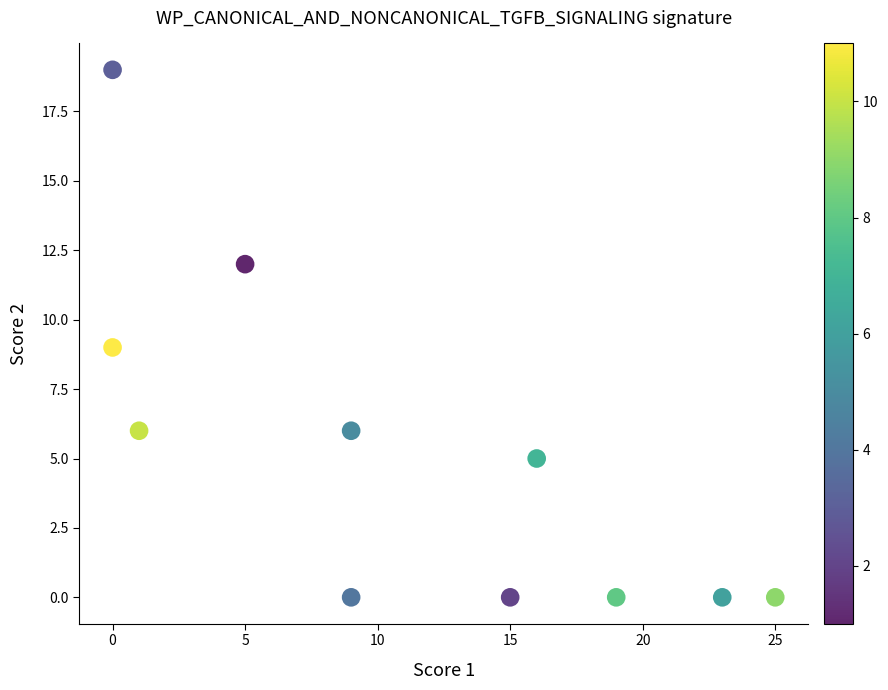

What is the average X value?

11